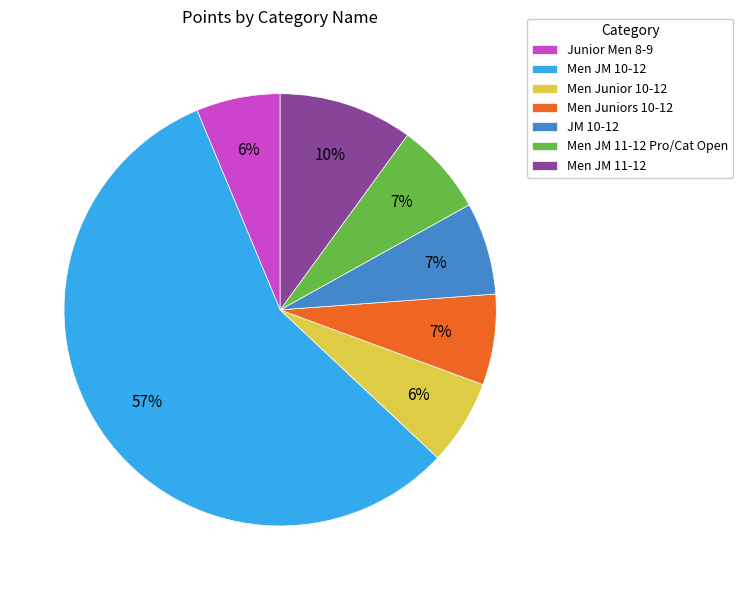

Count the number of slices in the pie.

7